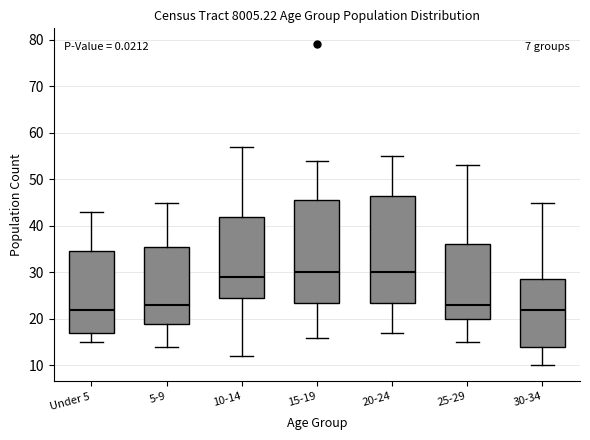

Reading left to right, transcribe this box plot: for each box, give where its median line is, the range the box spans, and where its two whiskers end, as read against the y-axis. The values are not printed on the chart, so give them approximately, as read against the axis.

Under 5: median 22, box 17 to 35, whiskers 15 to 43
5-9: median 23, box 19 to 36, whiskers 14 to 45
10-14: median 29, box 25 to 42, whiskers 12 to 57
15-19: median 30, box 24 to 46, whiskers 16 to 54
20-24: median 30, box 24 to 47, whiskers 17 to 55
25-29: median 23, box 20 to 36, whiskers 15 to 53
30-34: median 22, box 14 to 29, whiskers 10 to 45